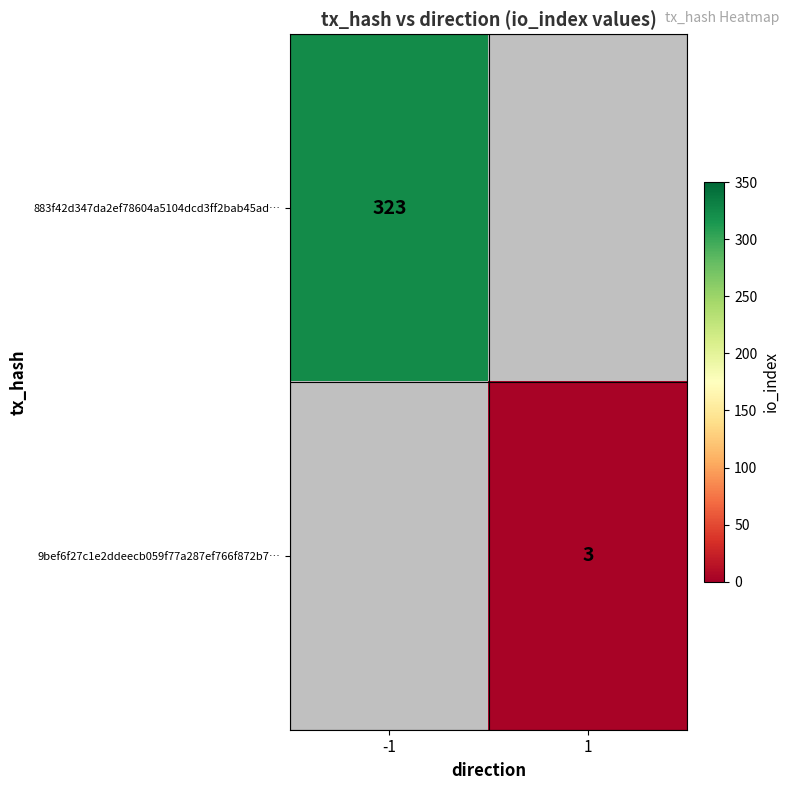

True or false: 883f42d347da2ef78604a5104dcd3ff2bab45ad… has a value of 323 at -1.

True